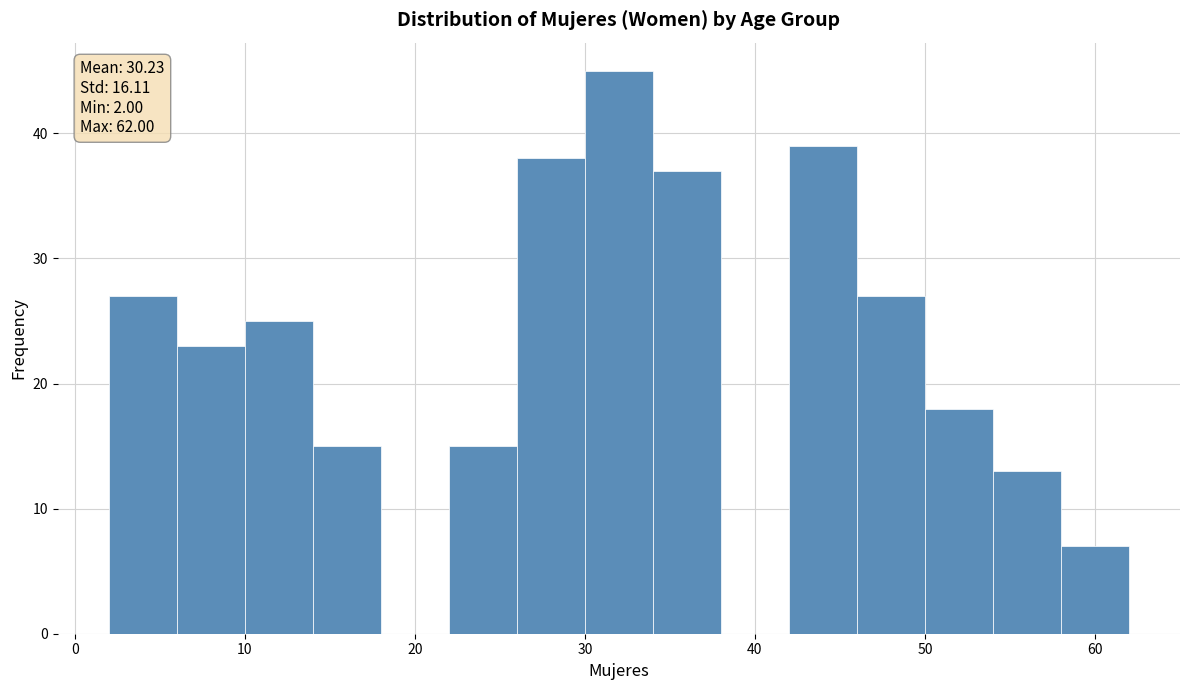

Over which range of the x-axis is the bar tallest?

30 to 34